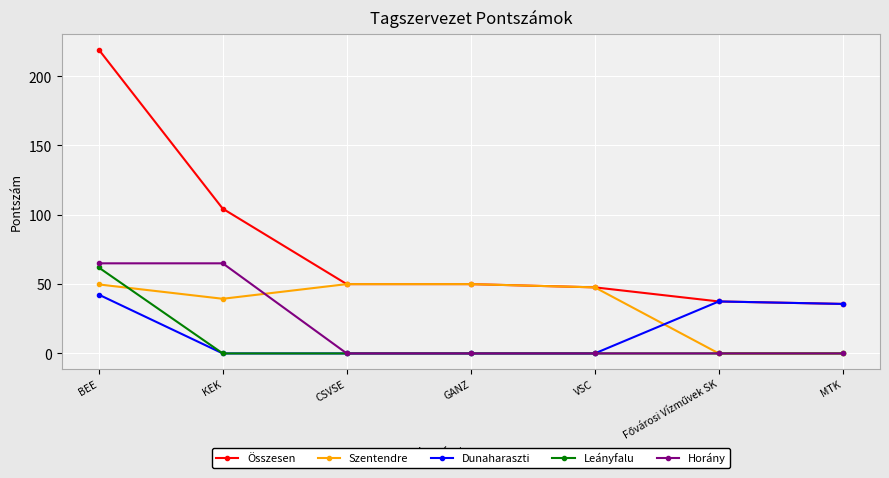

What position from the left is MTK?

7